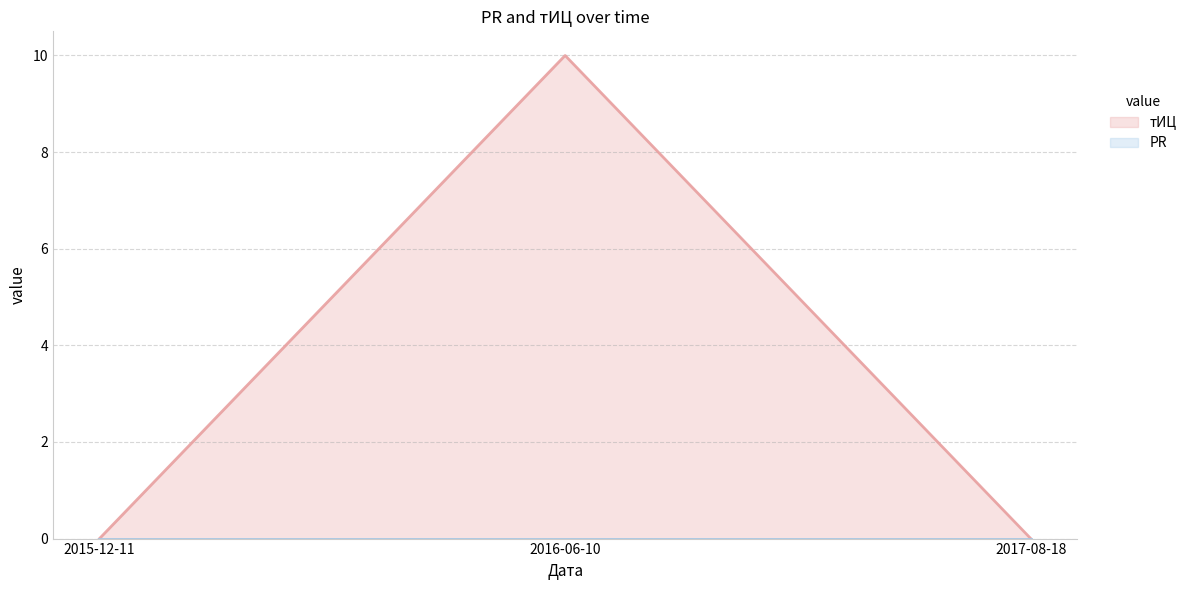

The value at 2016-06-10 is 3. True or false?

False